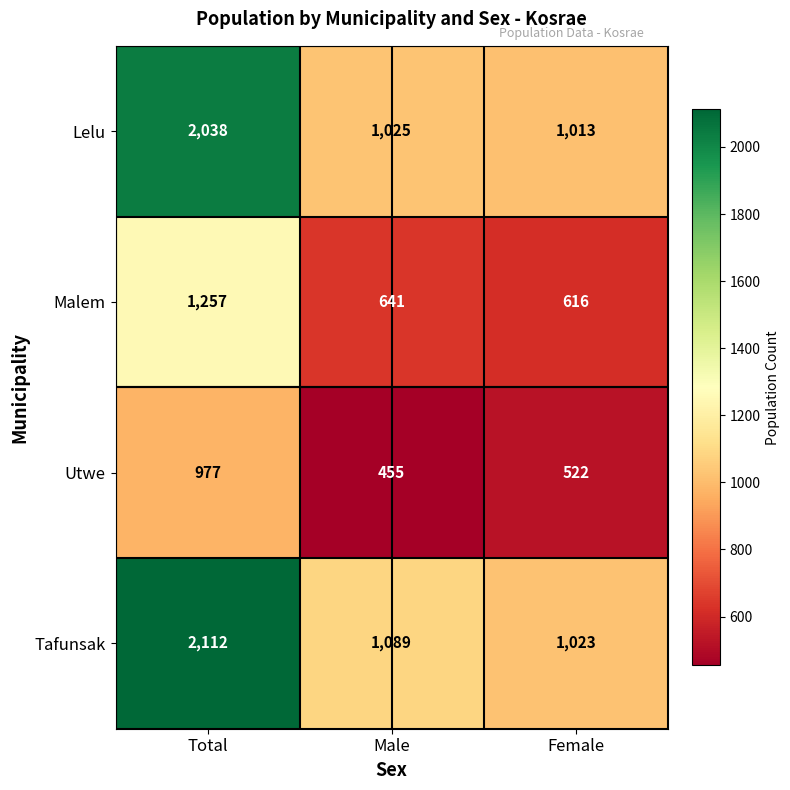

Between Total and Female, which series saw the biggest shift?

Tafunsak